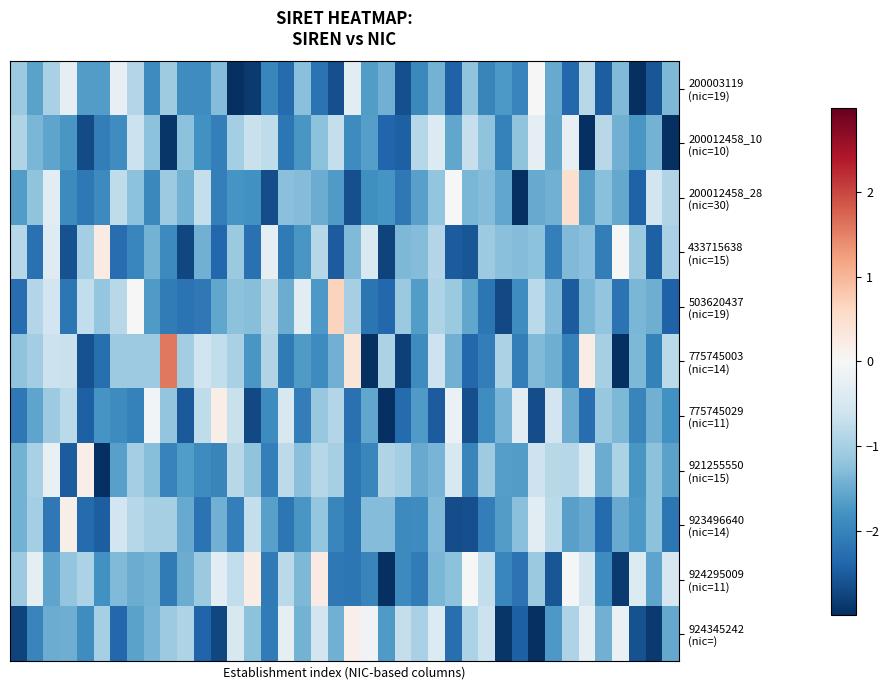

What is the minimum value shown in the chart?

-4.1